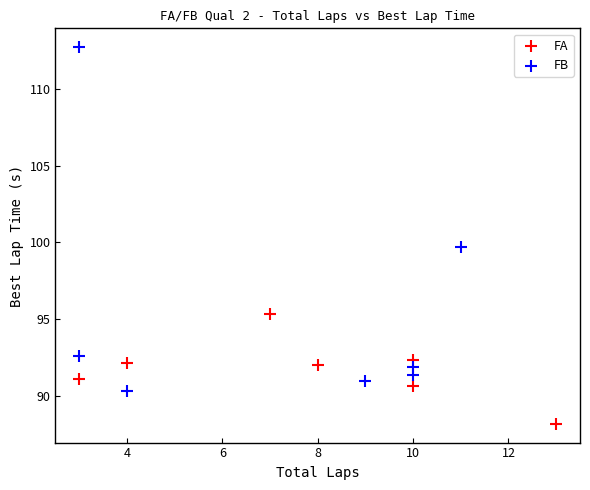

Which series has the largest Y range (max minus min)?

FB